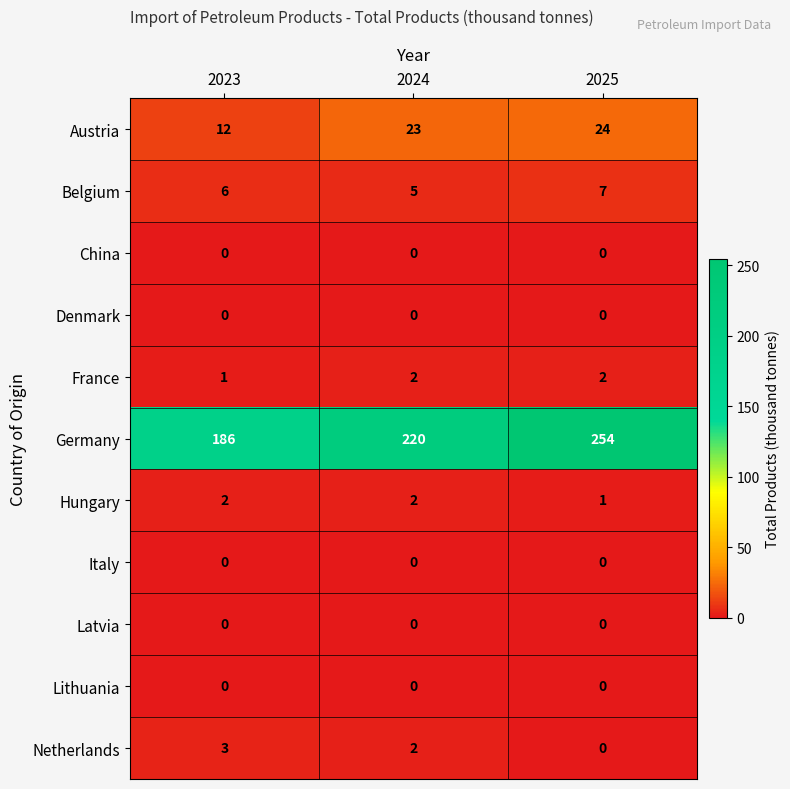

Which series has the largest total across all categories?

Germany